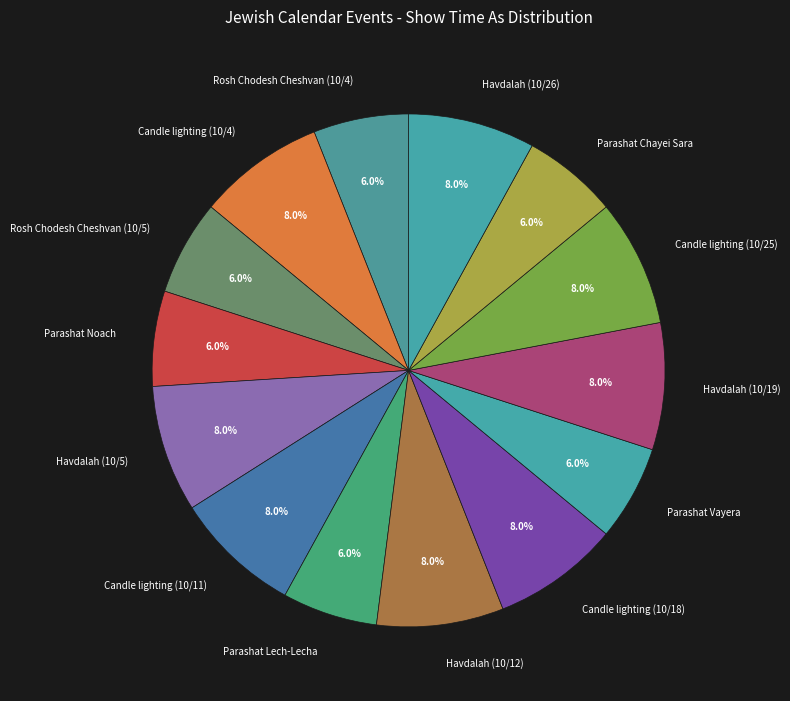

Approximately how many times larger is the value at Havdalah (10/19) compared to Candle lighting (10/25)?

1.0